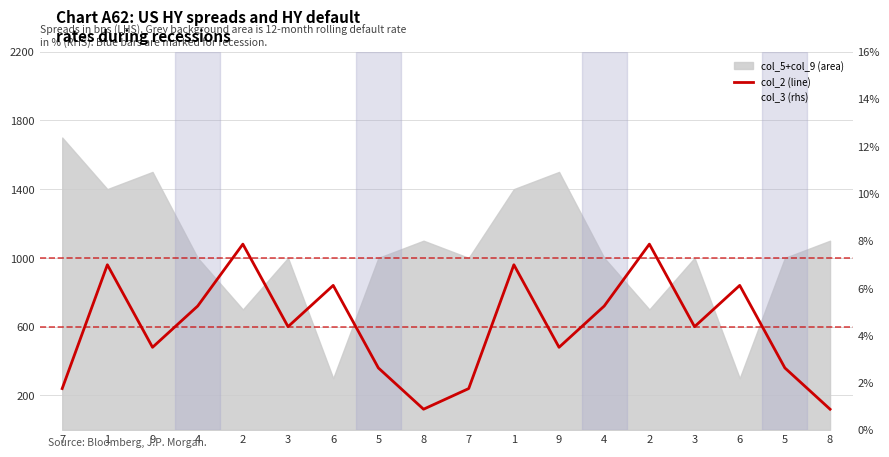

Where does the col_2 (line) series first go above 600?

1